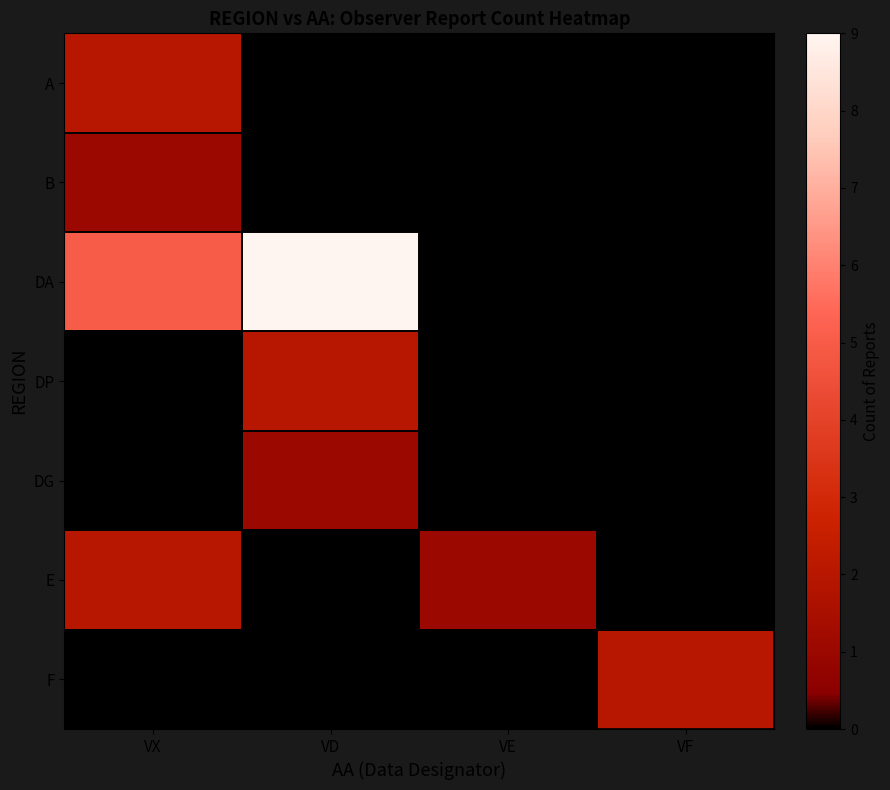

Reading right to left, what are all the values shown in this chart?

A: VF=0	VE=0	VD=0	VX=2
B: VF=0	VE=0	VD=0	VX=1
DA: VF=0	VE=0	VD=9	VX=5
DP: VF=0	VE=0	VD=2	VX=0
DG: VF=0	VE=0	VD=1	VX=0
E: VF=0	VE=1	VD=0	VX=2
F: VF=2	VE=0	VD=0	VX=0